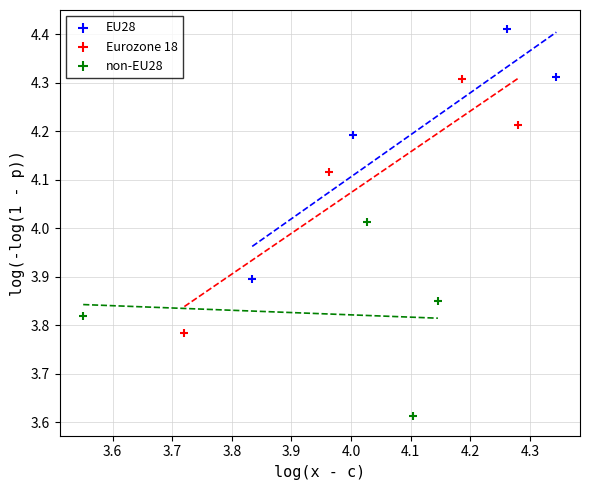

Which series has the widest spread of Y values?

Eurozone 18